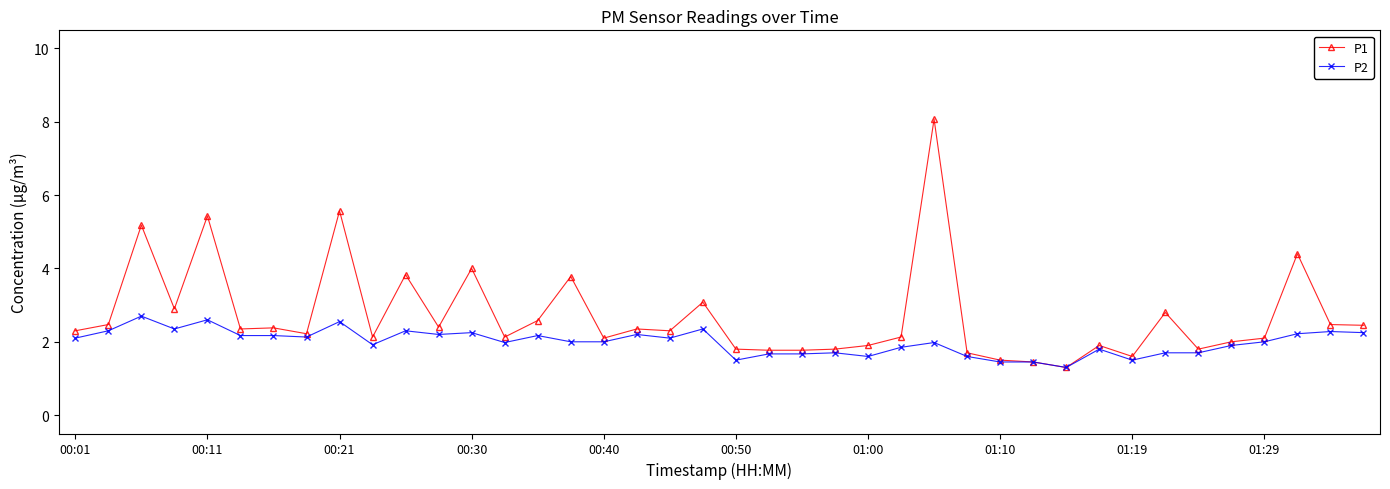

Which series has the largest total across all categories?

P1